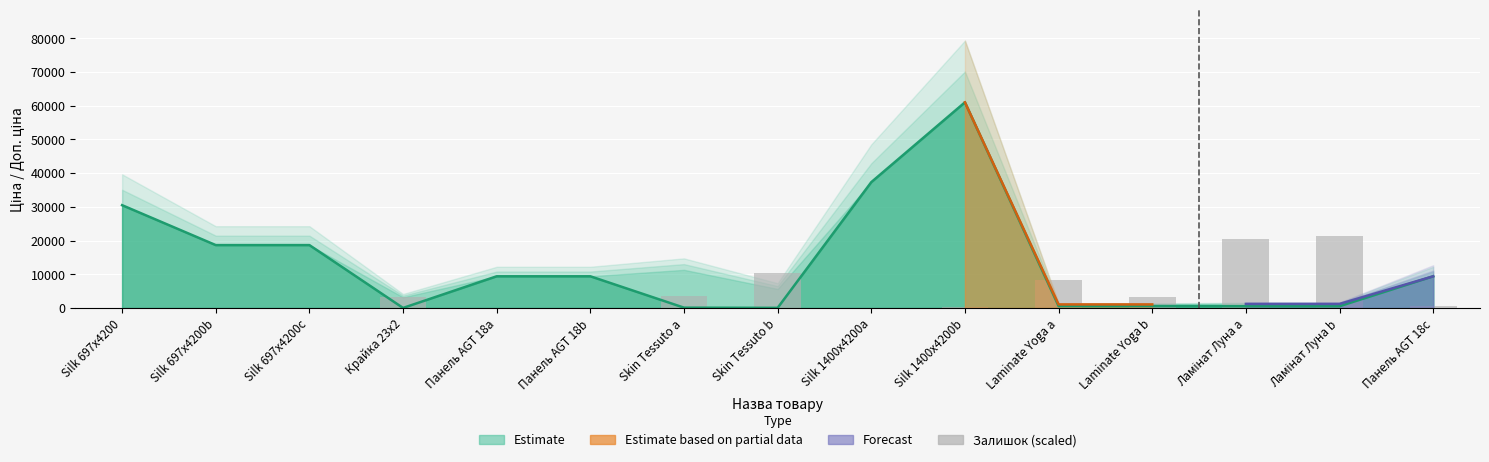

Reading left to right, extract all data points from this chart.

0.0	0.0	0.0	3211.1	0.0	0.0	3515.2	10277.9	146.0	182.4	8392.6	3308.4	20434.2	21358.6	583.8